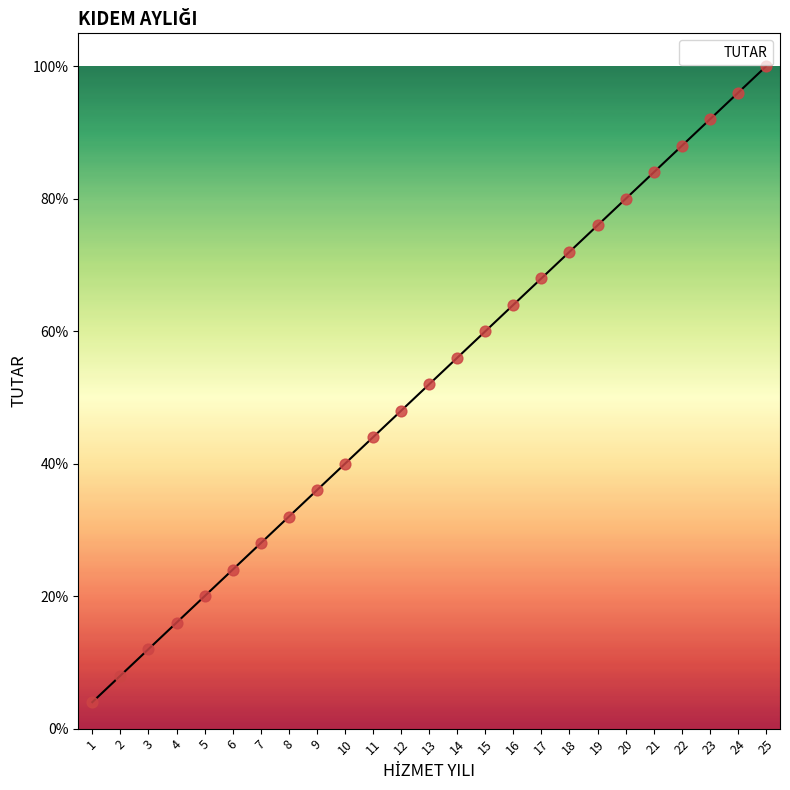

What is the ratio of the value at 20 to the value at 10?

2.0